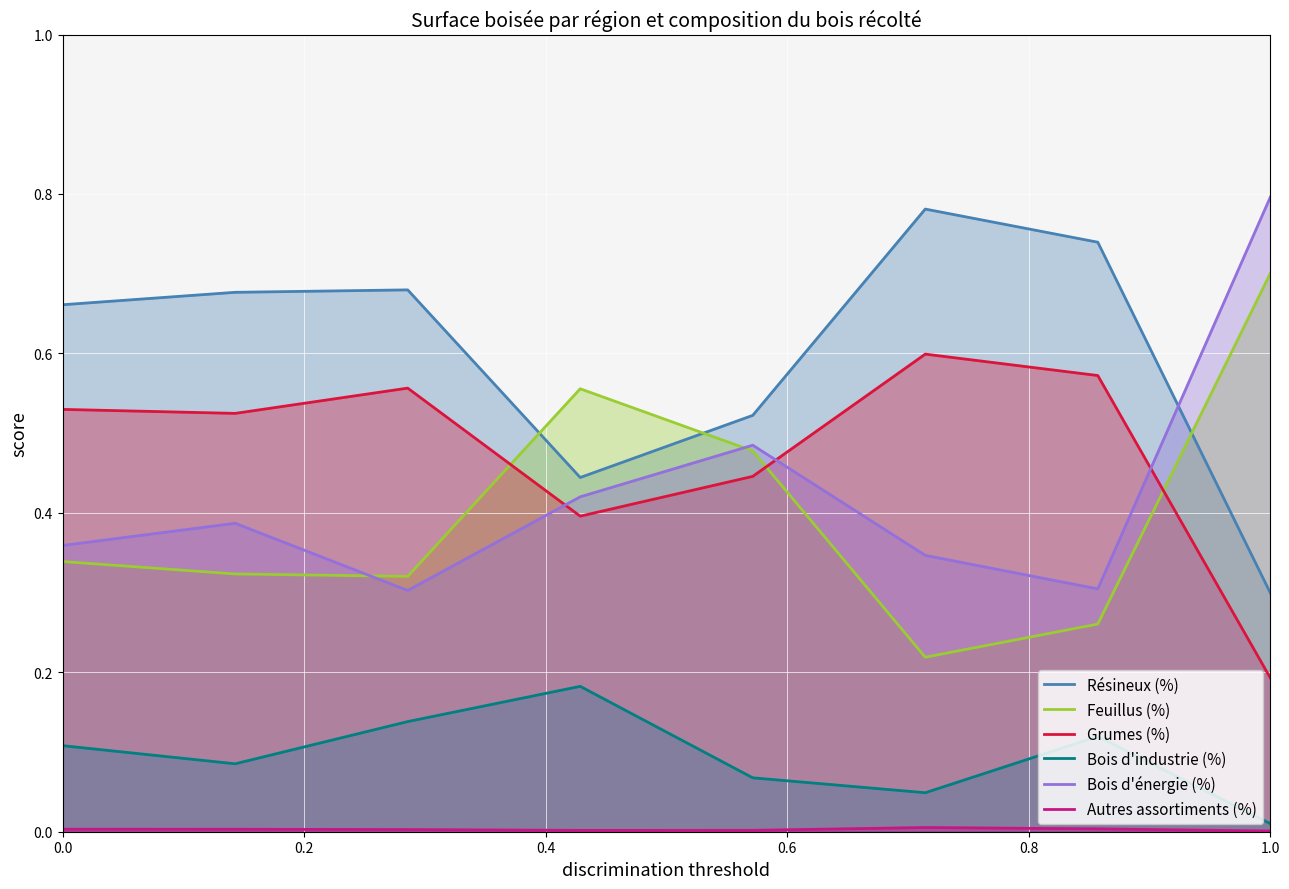

Which series has the largest total across all categories?

Résineux (%)